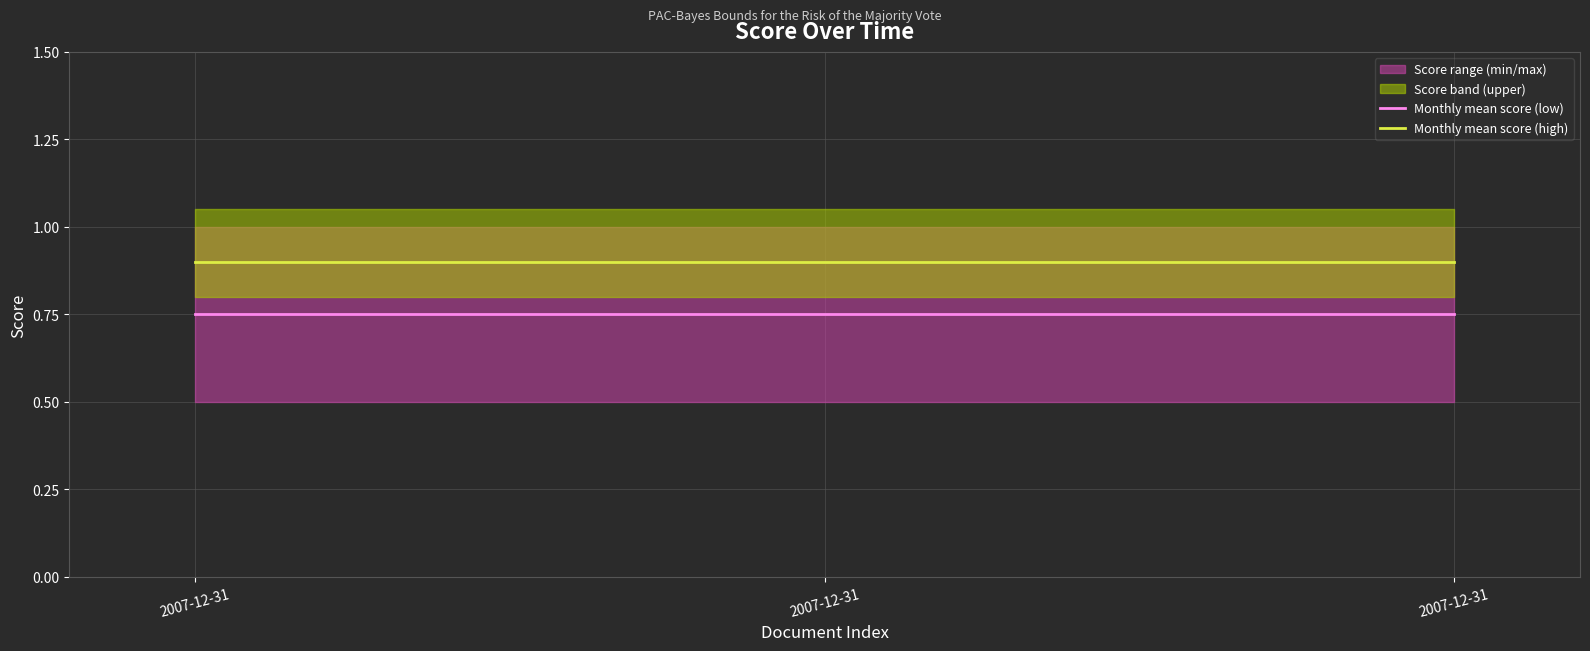

The value of Monthly mean score (high) at 2007-12-31 is 0.9. True or false?

True